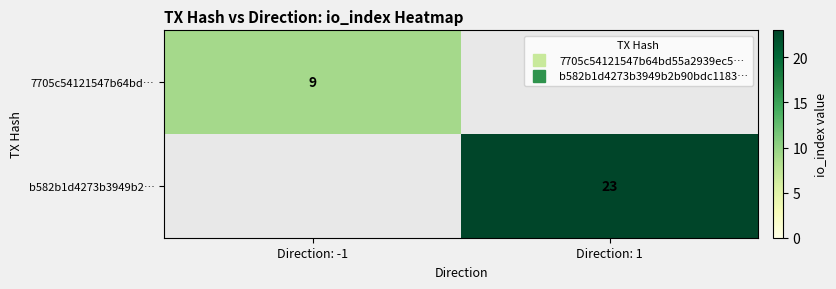

Is it true that b582b1d4273b3949b2… equals 16 at Direction: 1?

False